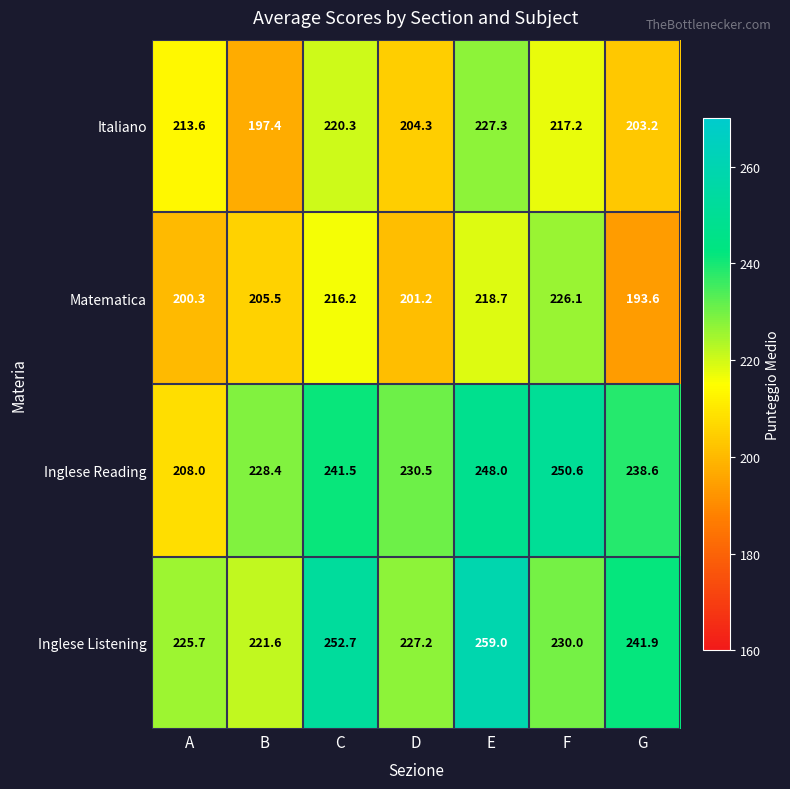

What is the smallest value displayed?

193.6